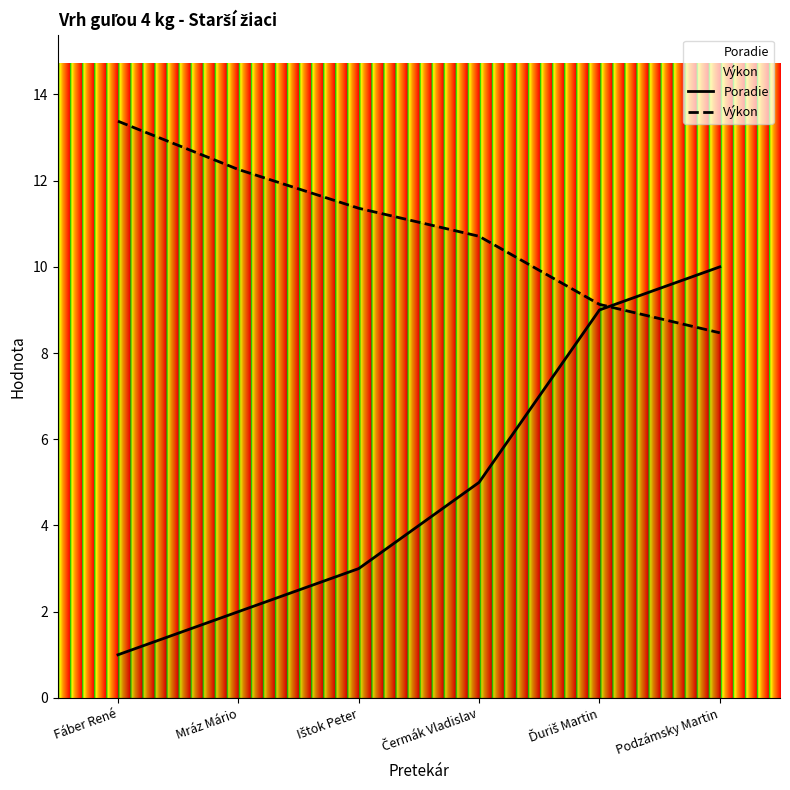

Is it true that Výkon equals 11.4 at Ištok Peter?

True